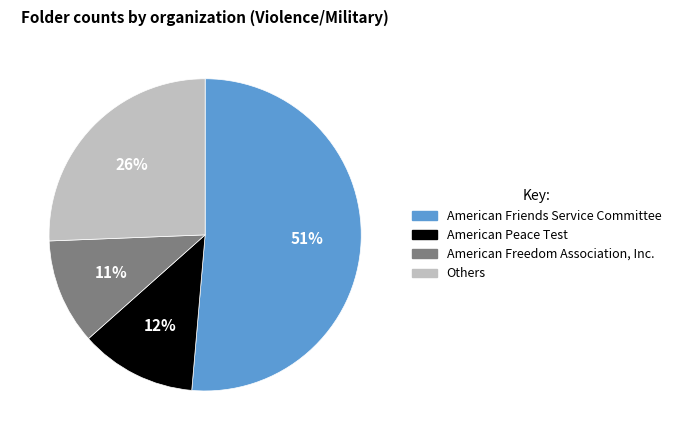

How many slices are in this pie chart?

4